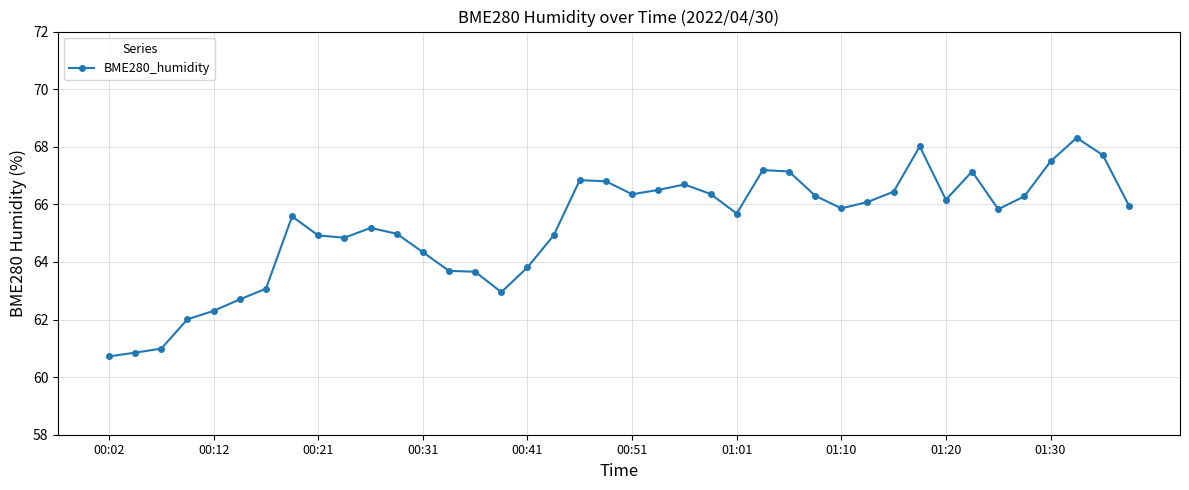

Does the chart display data point markers on the line(s)?

Yes